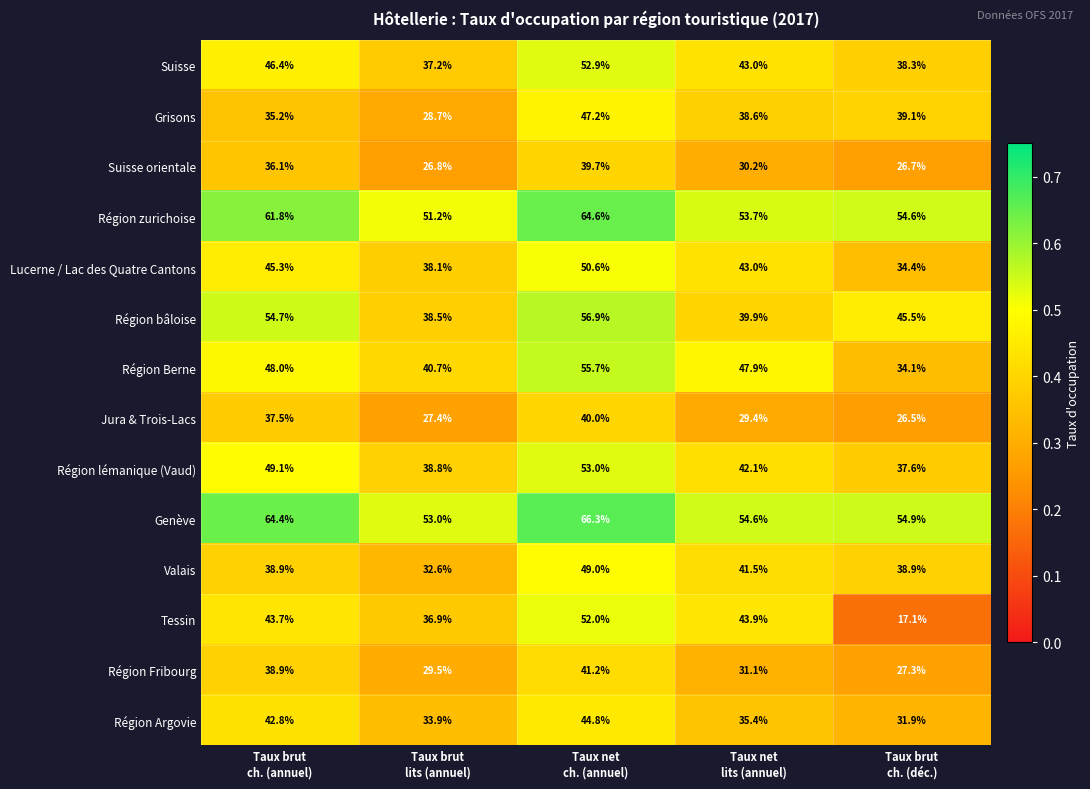

List the series in order of their peak value, highest first.

Genève, Région zurichoise, Région bâloise, Région Berne, Région lémanique (Vaud), Suisse, Tessin, Lucerne / Lac des Quatre Cantons, Valais, Grisons, Région Argovie, Région Fribourg, Jura & Trois-Lacs, Suisse orientale